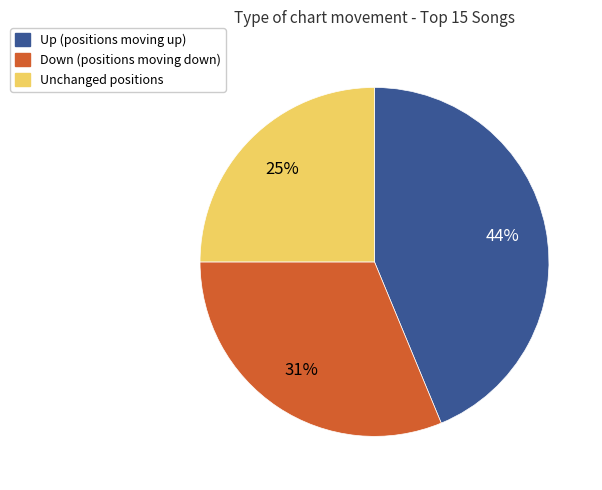

How many slices are in this pie chart?

3